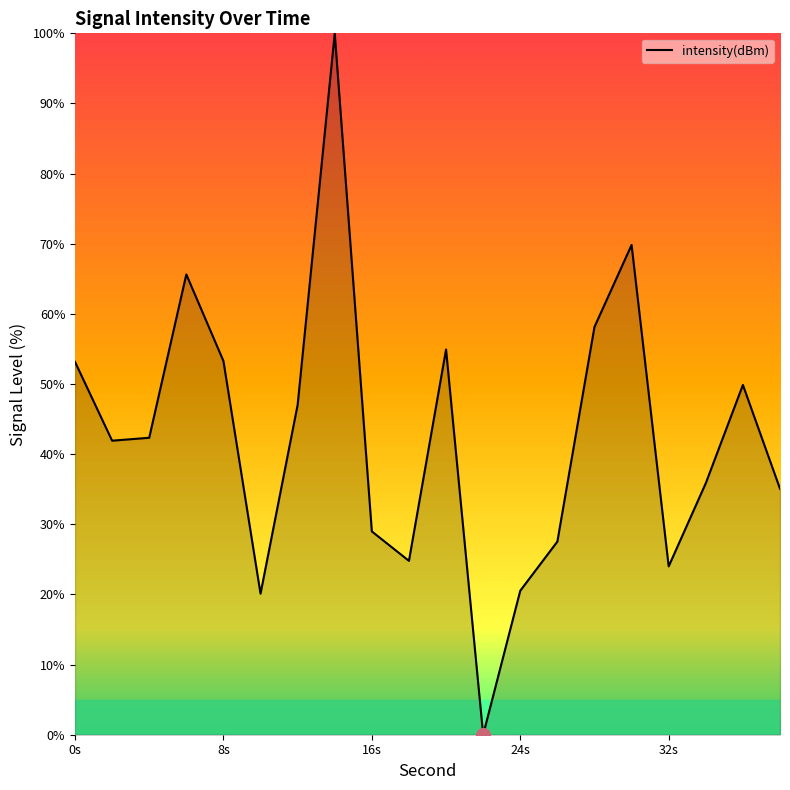

Count the number of categories in the chart.

20